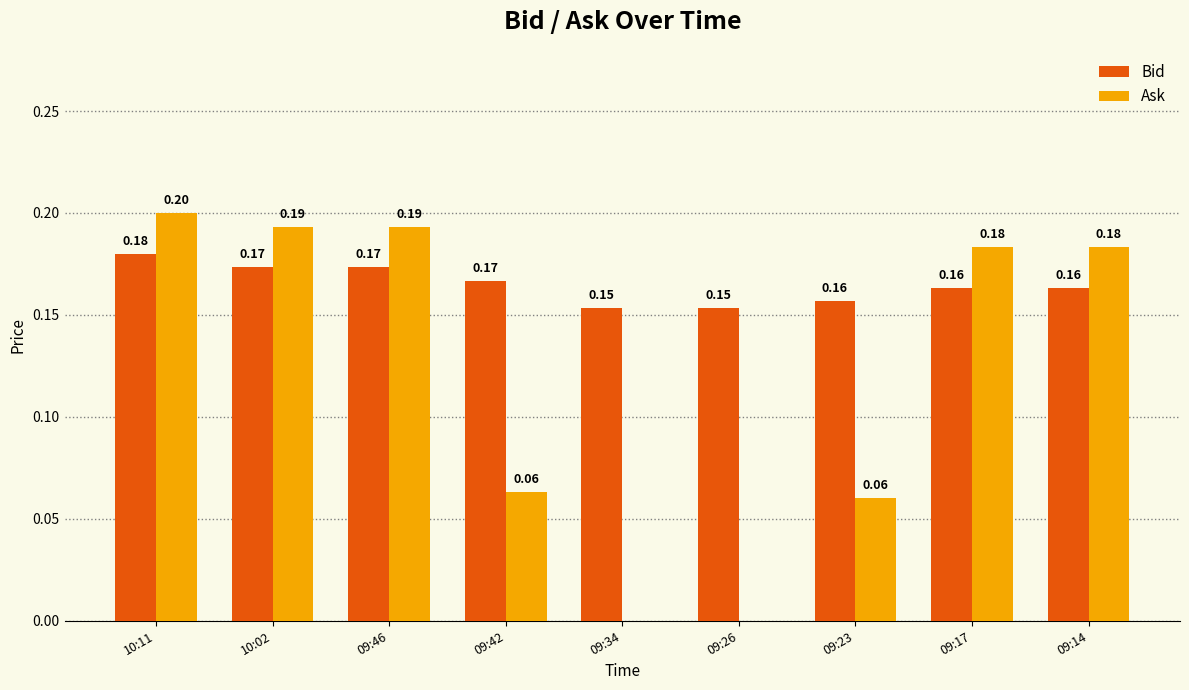

Between 10:02 and 09:26, which series saw the biggest shift?

Ask